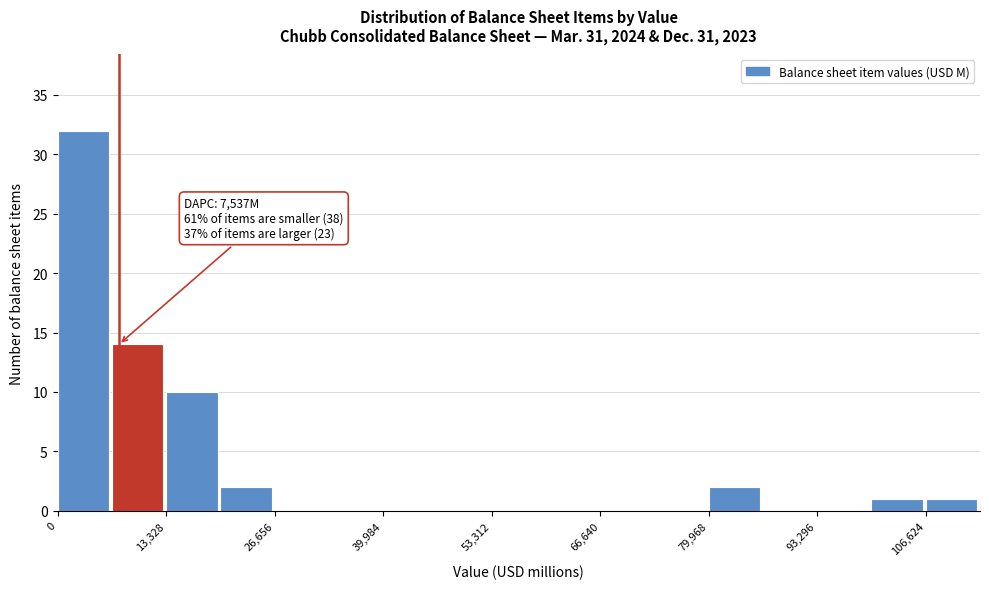

Around what value on the x-axis is the tallest bar? Give the approximate position of its centre, as read against the axis.

4000